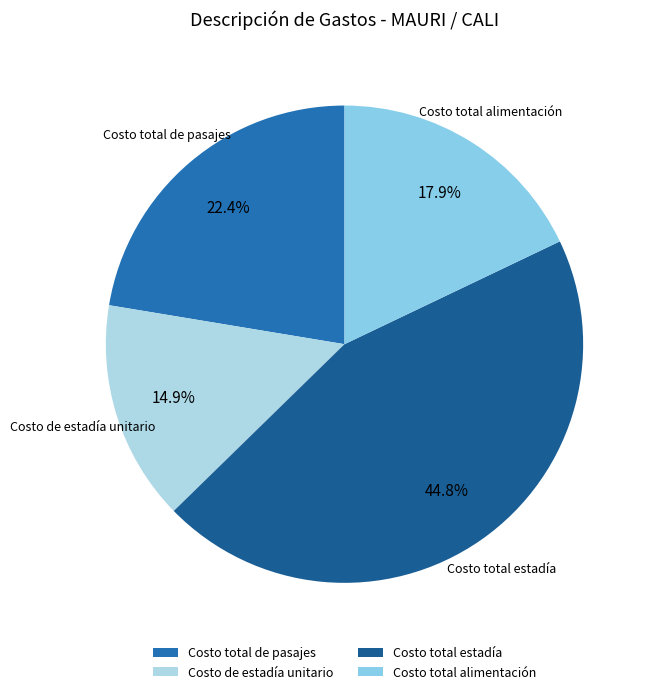

Which has a higher value, Costo total estadía or Costo de estadía unitario?

Costo total estadía